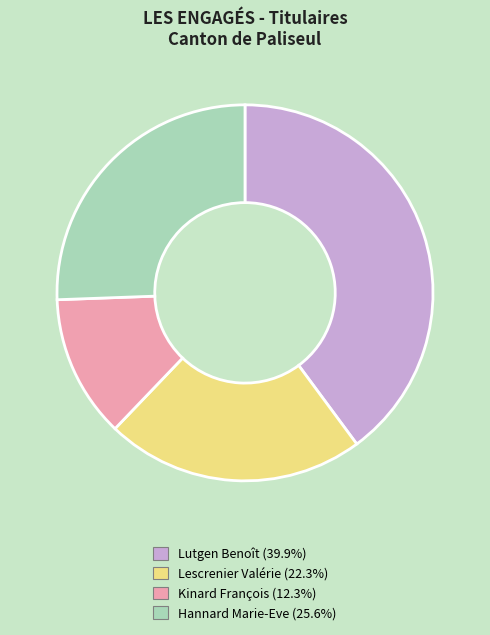

Does Kinard François (12.3%) represent more than half of the total?

No